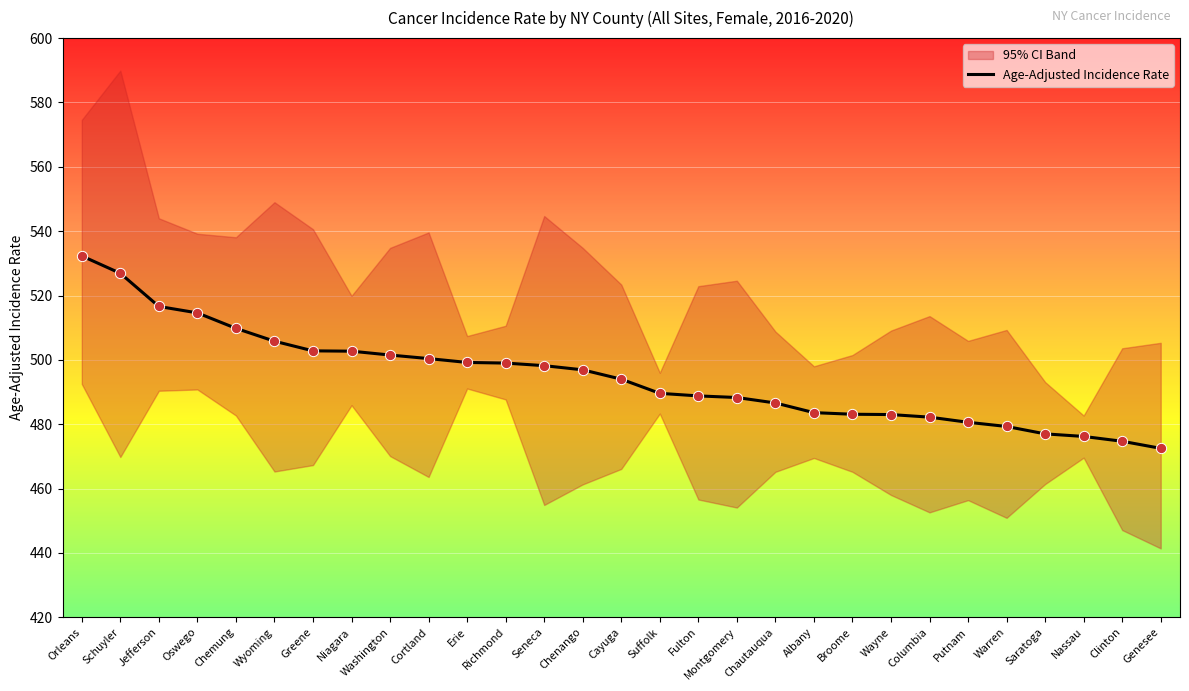

What is the change in value from Columbia to Genesee?

-9.7